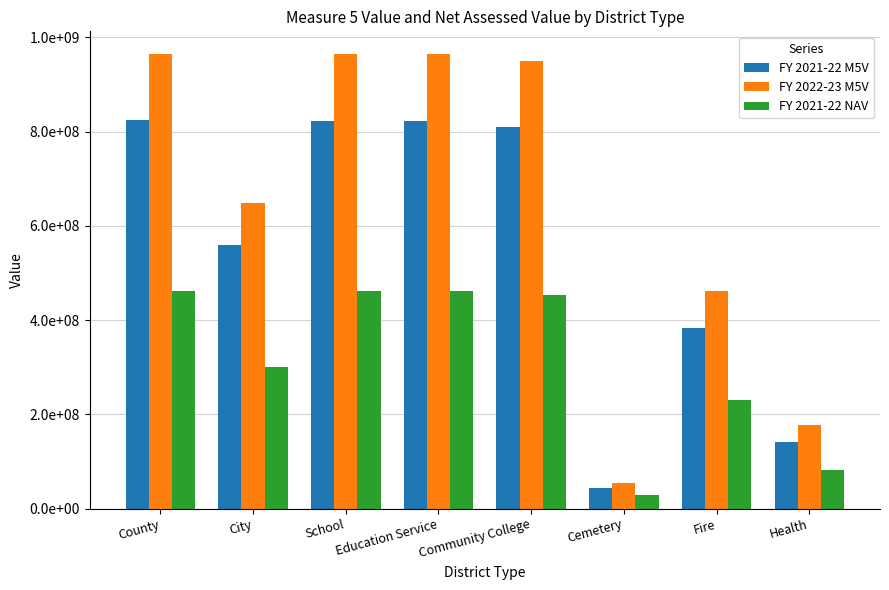

What is the difference between the highest and lowest values at School?

502009468